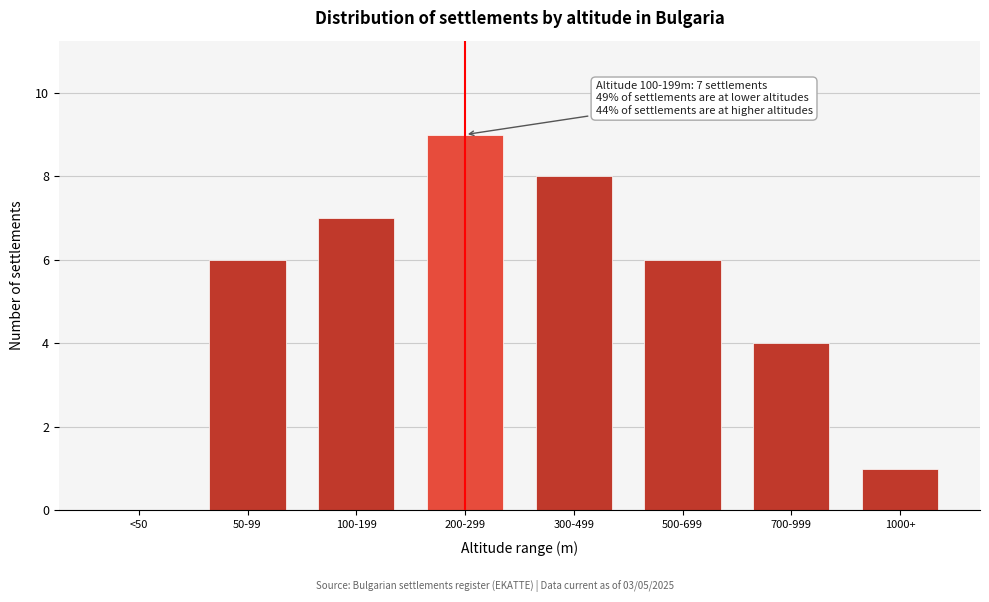

Reading left to right, extract all data points from this chart.

<50=0	50-99=6	100-199=7	200-299=9	300-499=8	500-699=6	700-999=4	1000+=1